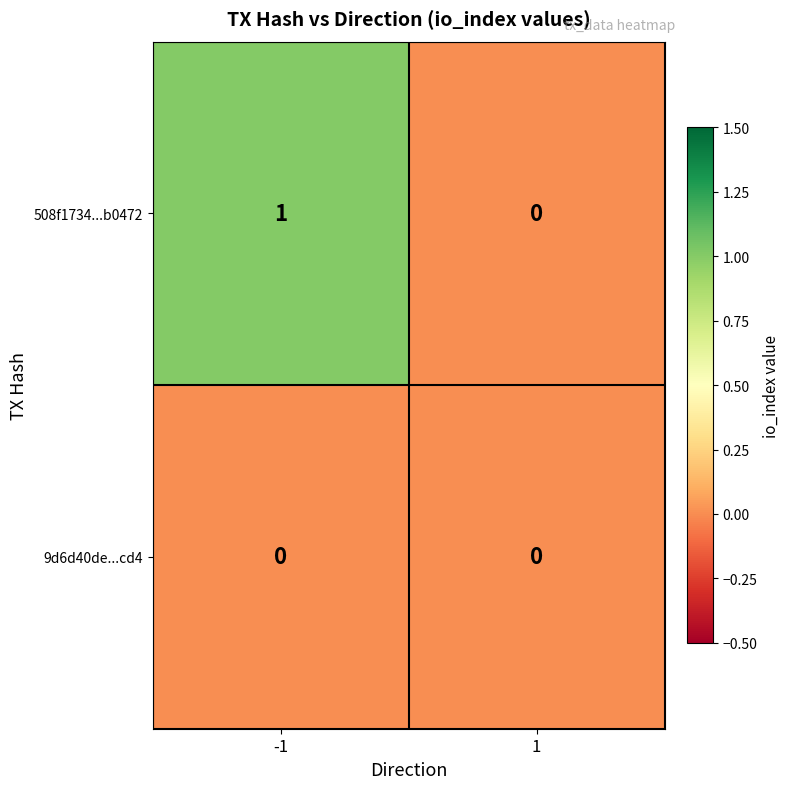

Reading left to right, list all the values displayed in this chart.

508f1734...b0472: 1	0
9d6d40de...cd4: 0	0